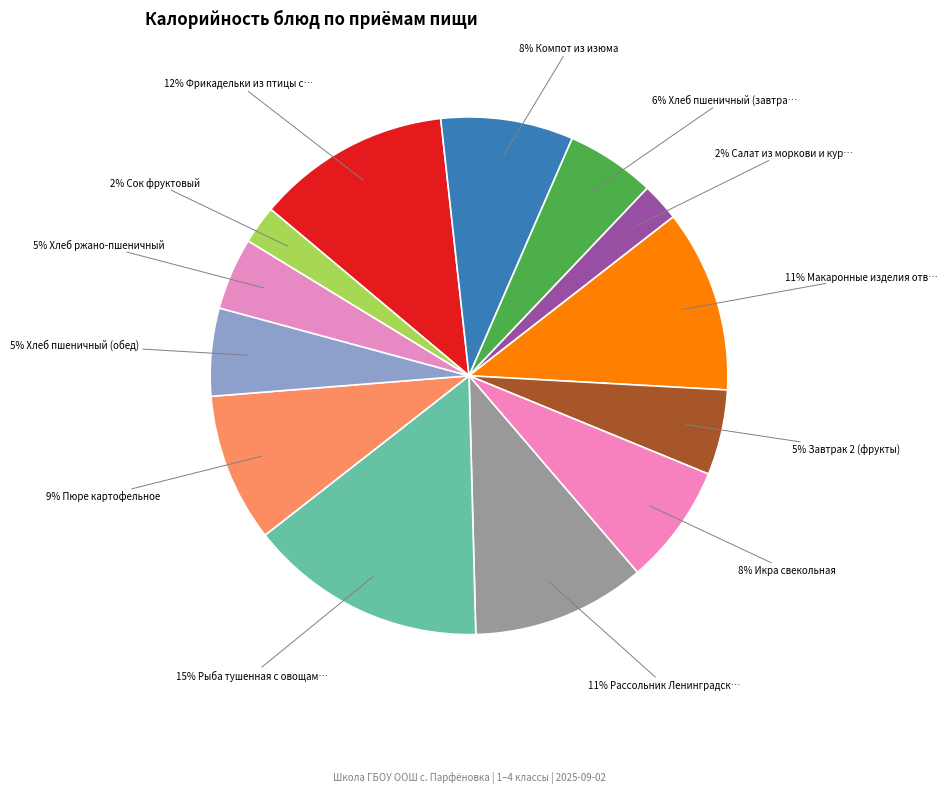

Rank the categories by value from highest to lowest.

Рыба тушенная с овощами, Фрикадельки из птицы с томатным соусом, Макаронные изделия отварные, Рассольник Ленинградский, Пюре картофельное, Компот из изюма, Икра свекольная, Хлеб пшеничный (завтрак), Хлеб пшеничный (обед), Завтрак 2 (фрукты), Хлеб ржано-пшеничный, Сок фруктовый, Салат из моркови и кураги